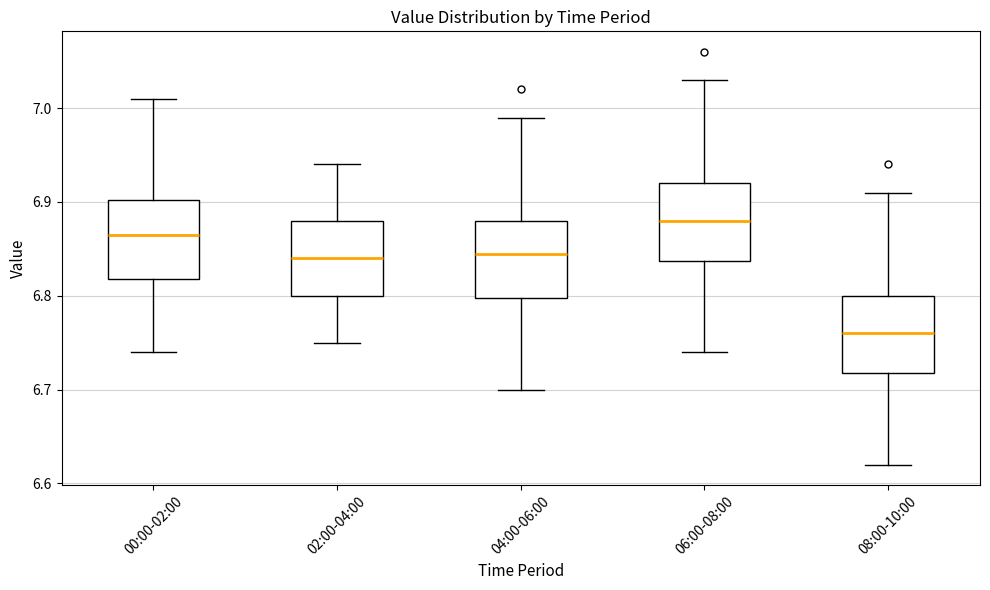

Which box's median line is the highest?

06:00-08:00